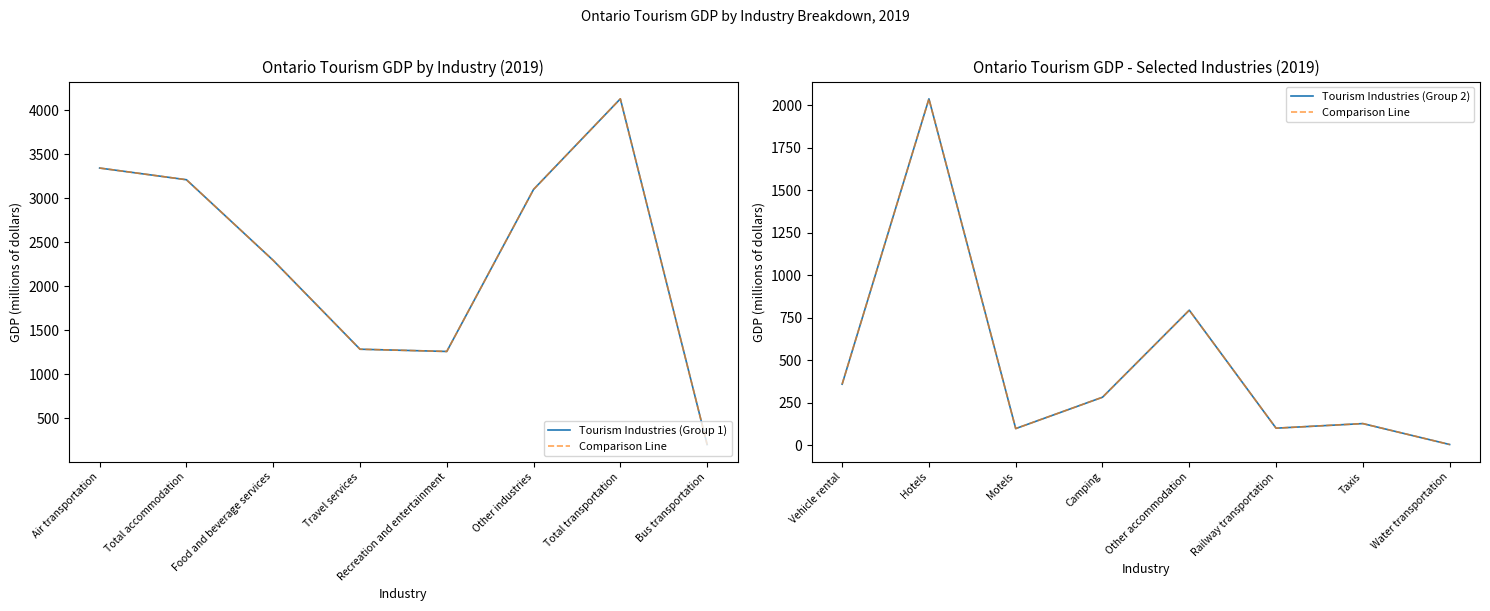

Rank the series at Total accommodation from highest to lowest value.

Tourism Industries (Group 1), Comparison Line, Tourism Industries (Group 2)